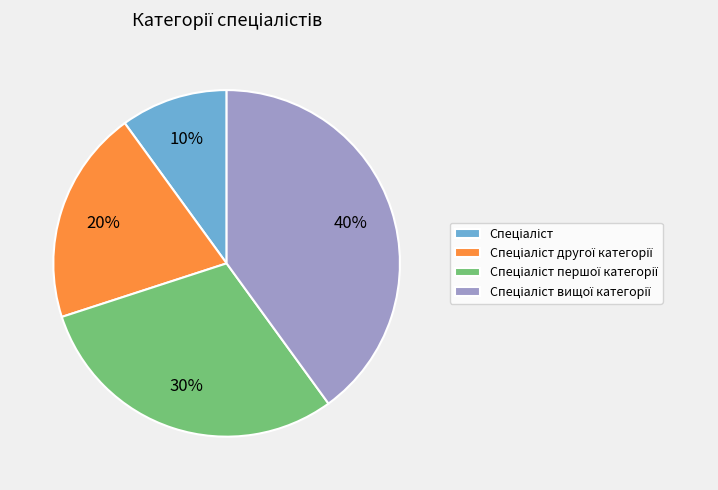

Is there any slice that represents more than half of the pie?

No